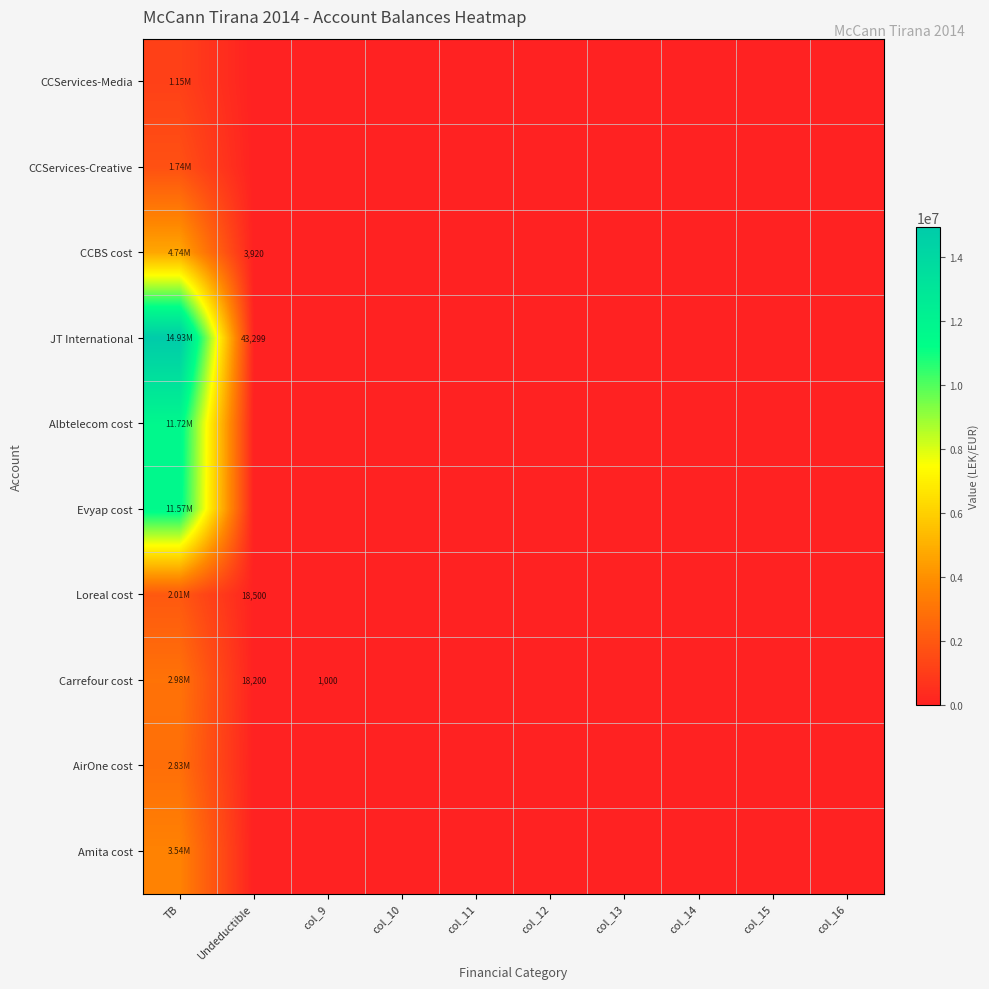

List the labels in order of Evyap cost value, largest first.

TB, Undeductible, col_9, col_10, col_11, col_12, col_13, col_14, col_15, col_16